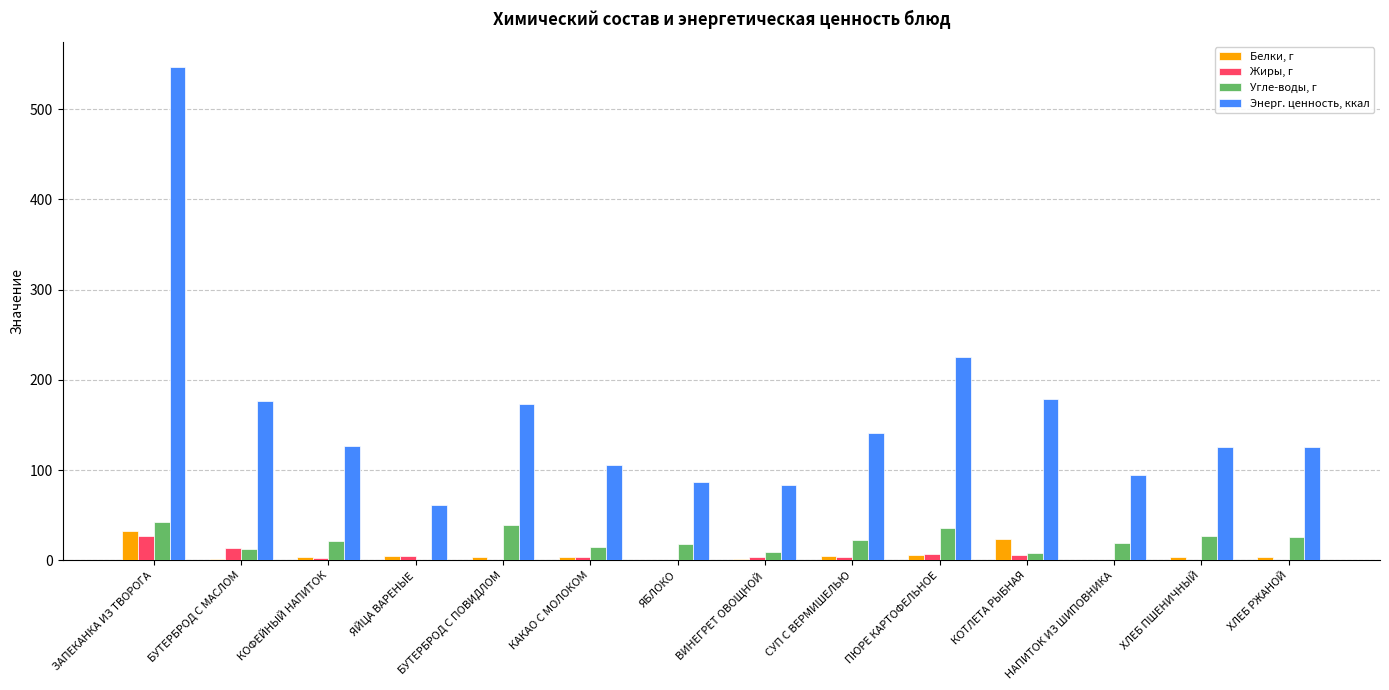

How many data points in Угле-воды, г are above 21?

7